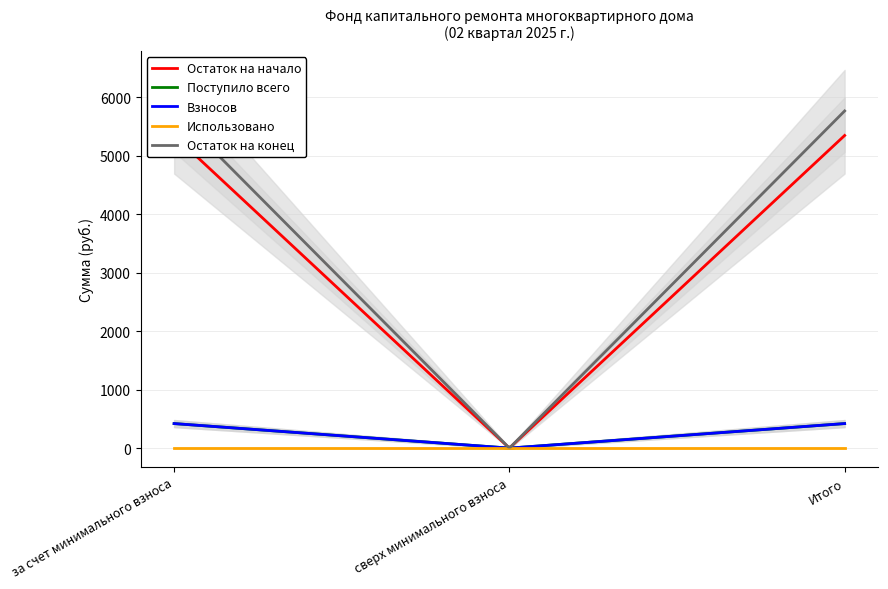

Reading left to right, extract all data points from this chart.

Остаток на начало: 5347.0	0.0	5347.0
Поступило всего: 419.5	0.0	419.5
Взносов: 419.8	0.0	419.8
Использовано: 0.0	0.0	0.0
Остаток на конец: 5766.5	0.0	5766.5